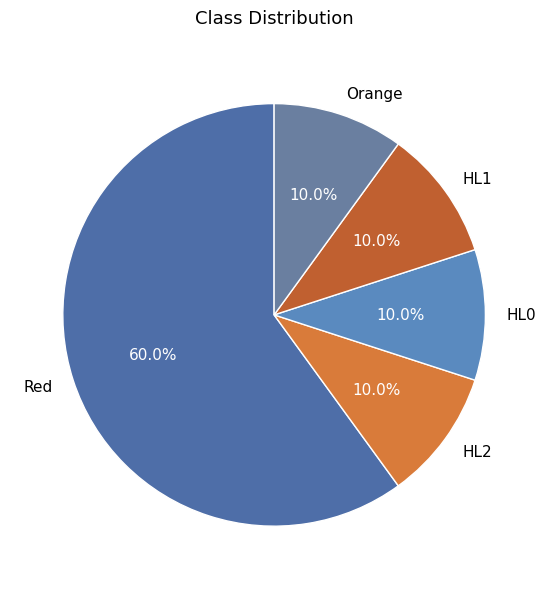

True or false: HL0 accounts for 4% of the total.

False